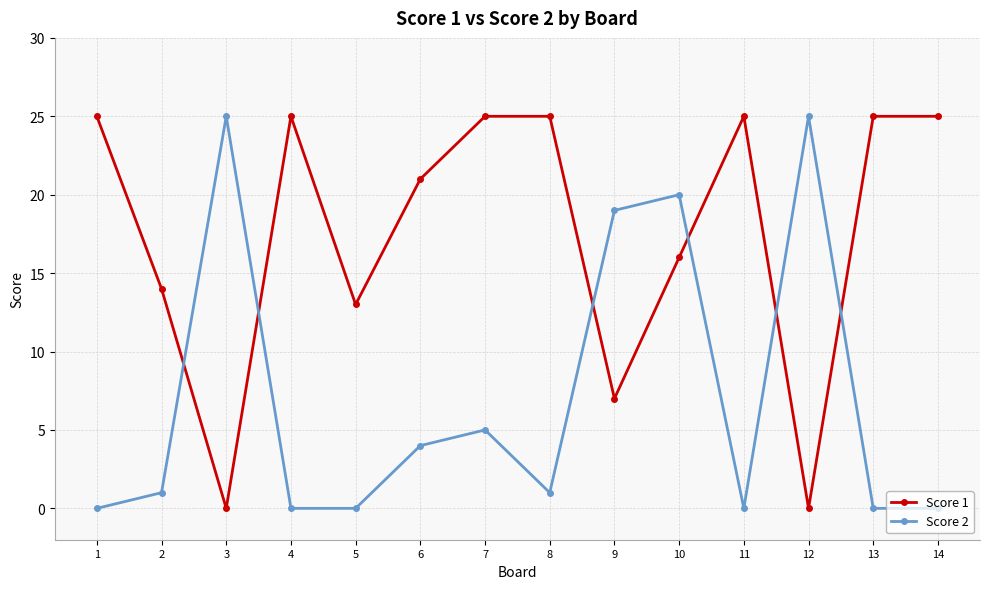

Between 5 and 8, which series saw the biggest shift?

Score 1